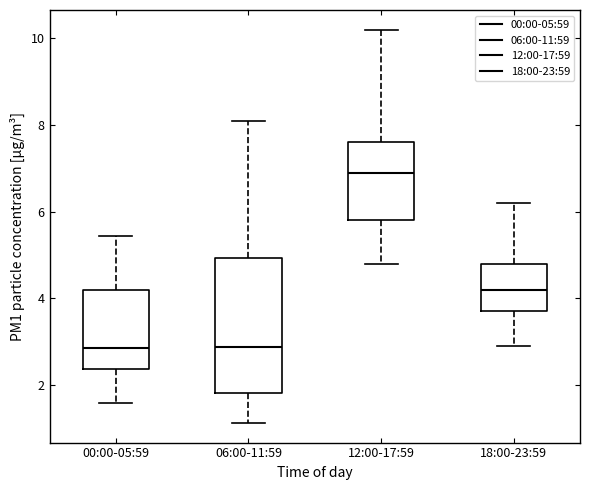

Reading left to right, read every box against the y-axis: the position of its median line, the range the box covers, and the ends of its whiskers. The values are not printed on the chart, so give them approximately, as read against the axis.

00:00-05:59: median 2.8, box 2.4 to 4.2, whiskers 1.6 to 5.4
06:00-11:59: median 2.8, box 1.8 to 5.0, whiskers 1.2 to 8.2
12:00-17:59: median 7.0, box 5.8 to 7.6, whiskers 4.8 to 10.2
18:00-23:59: median 4.2, box 3.8 to 4.8, whiskers 3.0 to 6.2